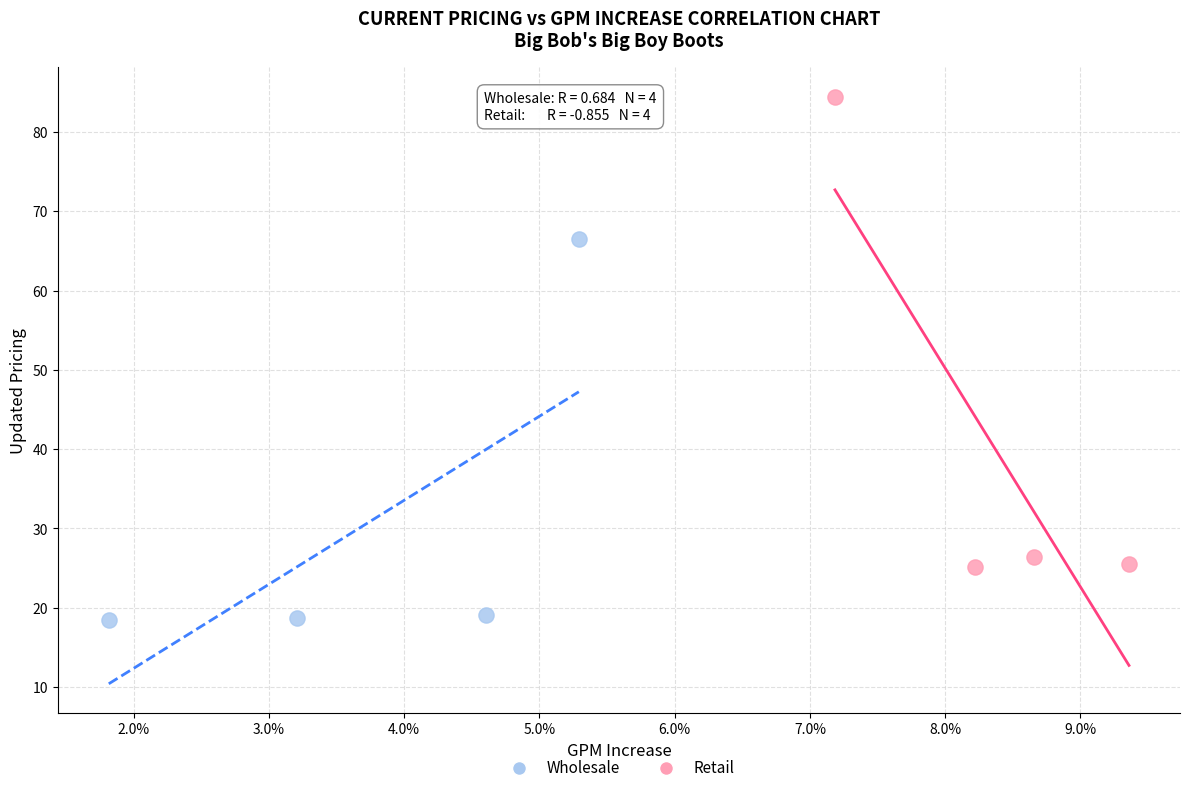

Which series reaches the maximum Y coordinate?

Retail